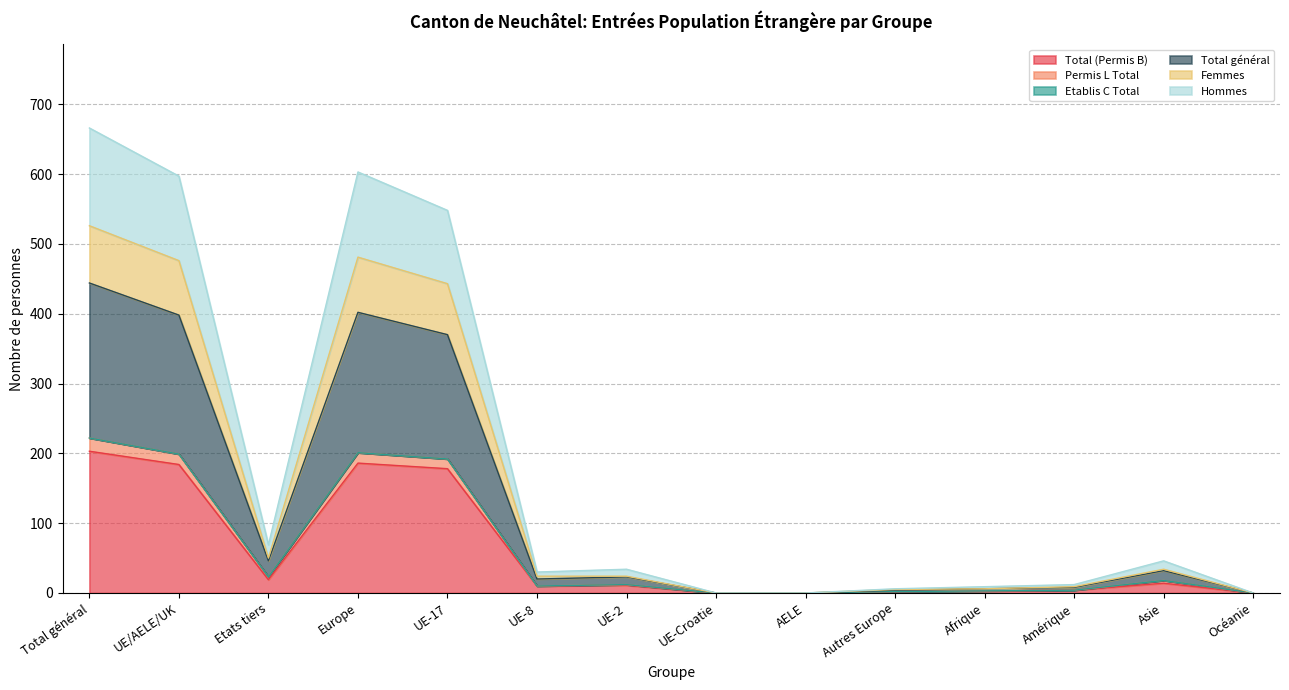

True or false: Total (Permis B) and Total général intersect in this chart.

False